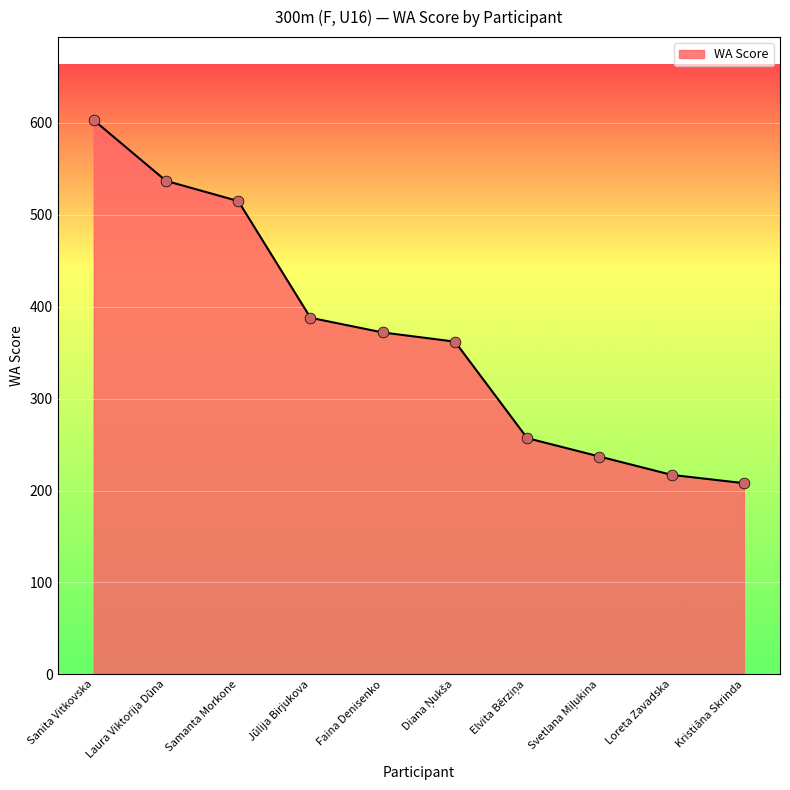

Between Kristiāna Skrinda and Loreta Zavadska, which is larger?

Loreta Zavadska